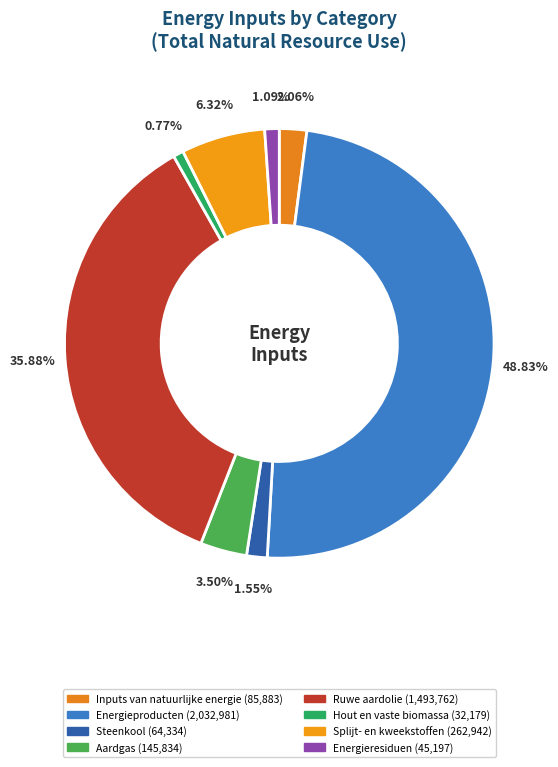

Do Energieresiduen and Splijt- en kweekstoffen together represent more than half of the pie?

No